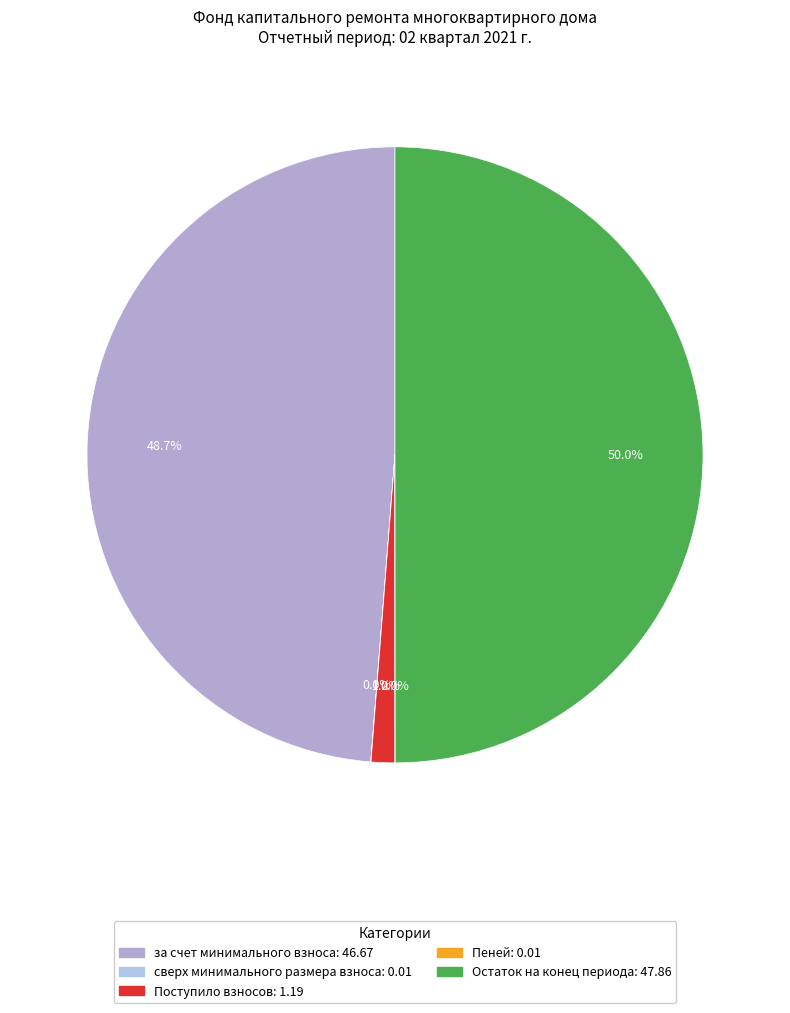

True or false: сверх минимального размера взноса accounts for 0% of the total.

True